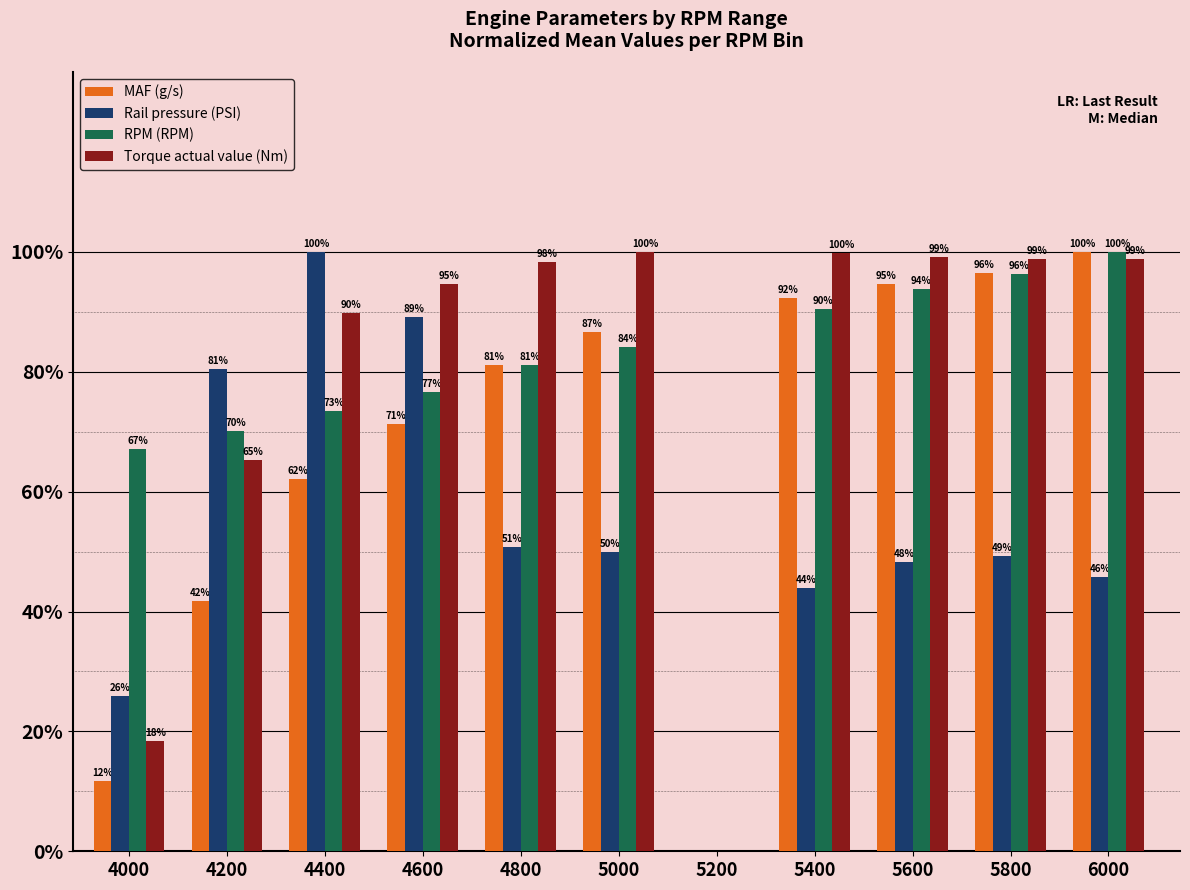

At which label does MAF (g/s) reach its peak?

6000